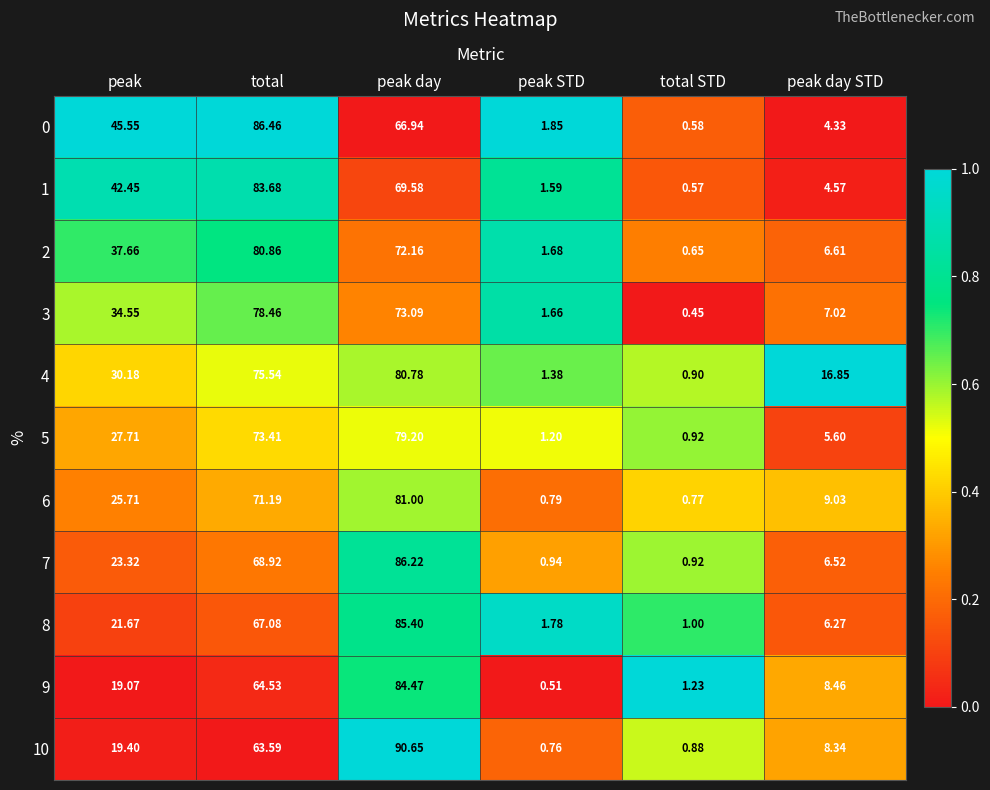

Which series has the widest spread of values?

10